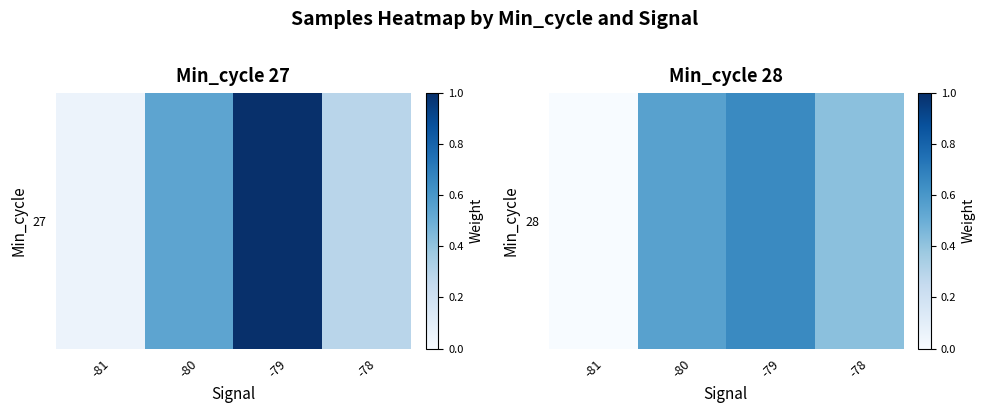

Count the number of categories in the chart.

4